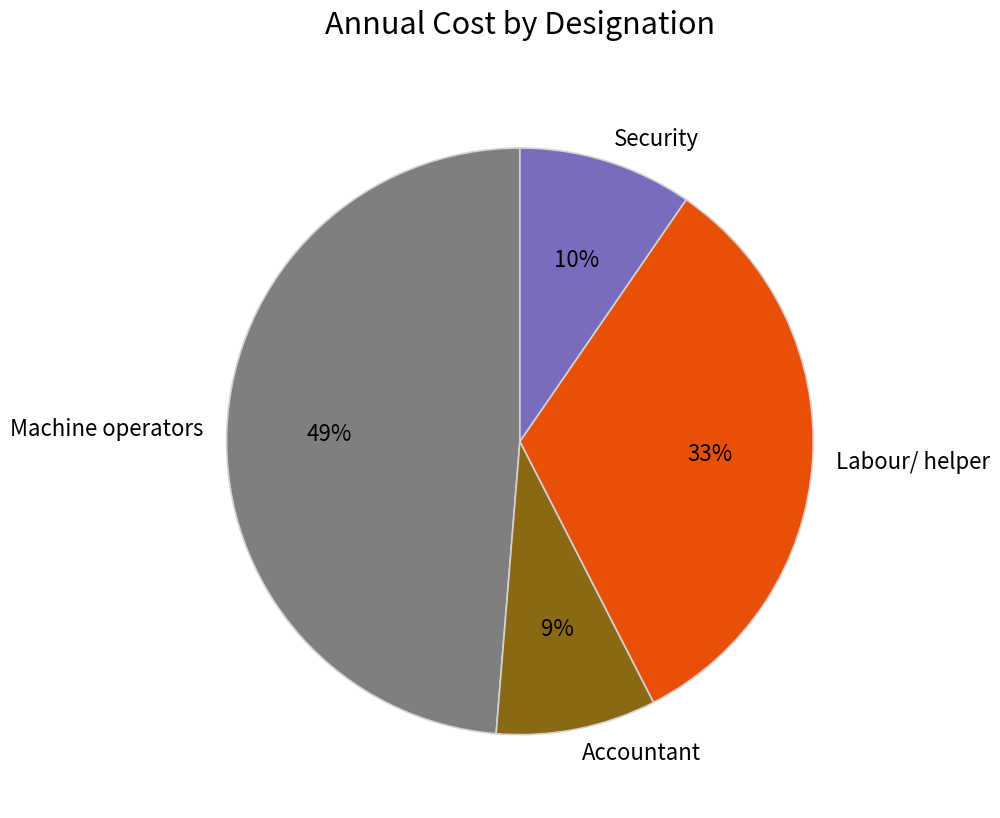

How many segments does this pie chart have?

4